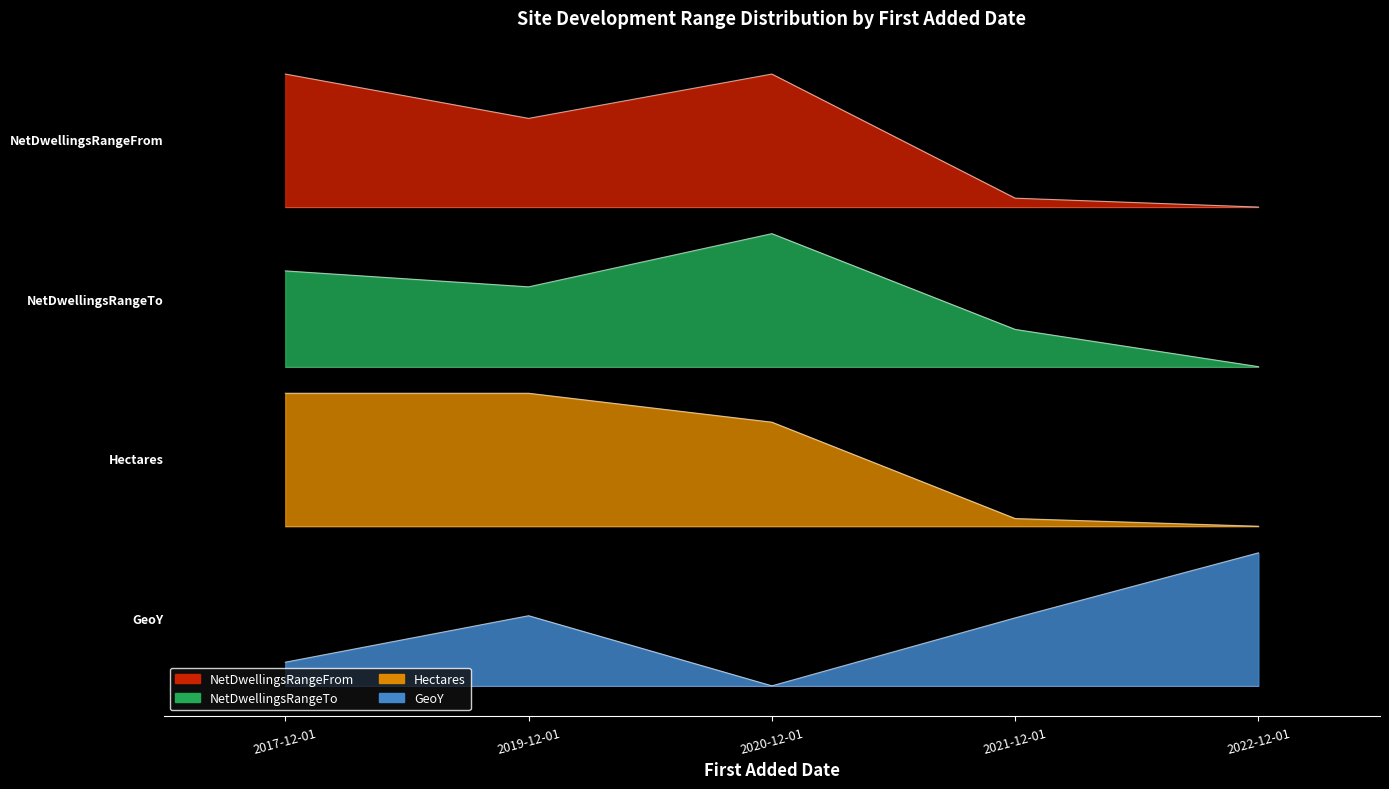

What is the maximum value for GeoY?

1.0